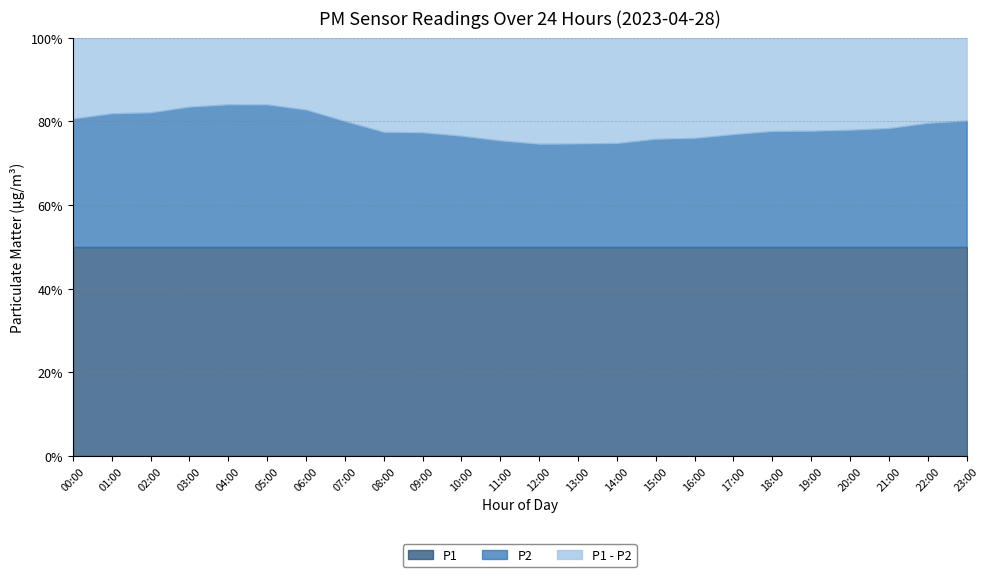

True or false: P1 and P2 cross at least once.

False